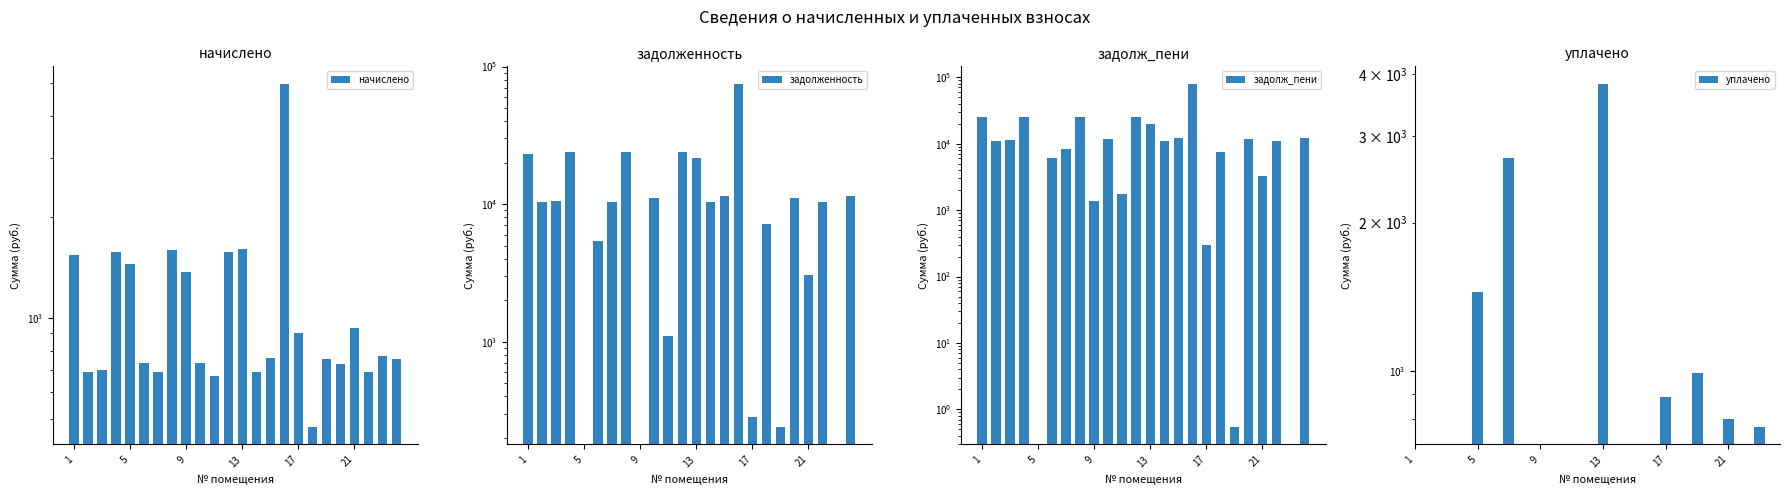

How many values in the задолж_пени series are below 12266?

15